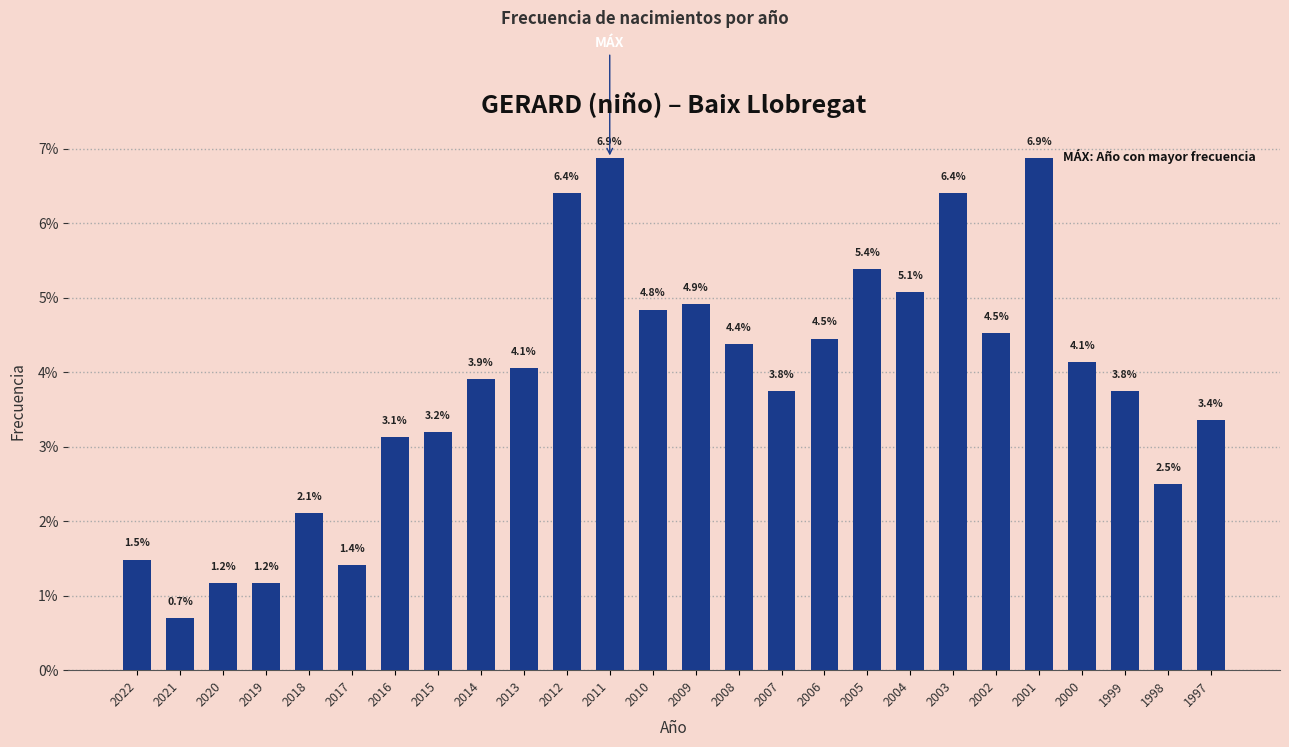

Reading left to right, list all the values displayed in this chart.

1.5	0.7	1.2	1.2	2.1	1.4	3.1	3.2	3.9	4.1	6.4	6.9	4.8	4.9	4.4	3.8	4.5	5.4	5.1	6.4	4.5	6.9	4.1	3.8	2.5	3.4